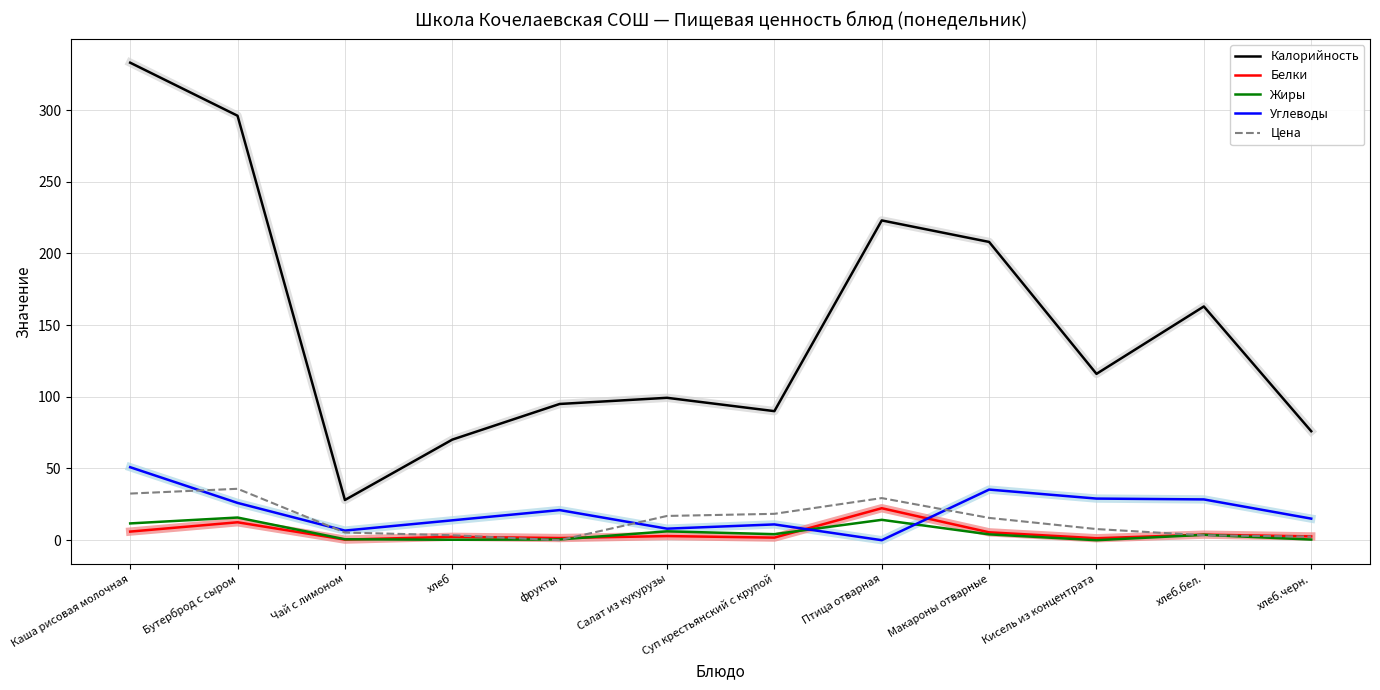

Which series has the widest spread of values?

Калорийность